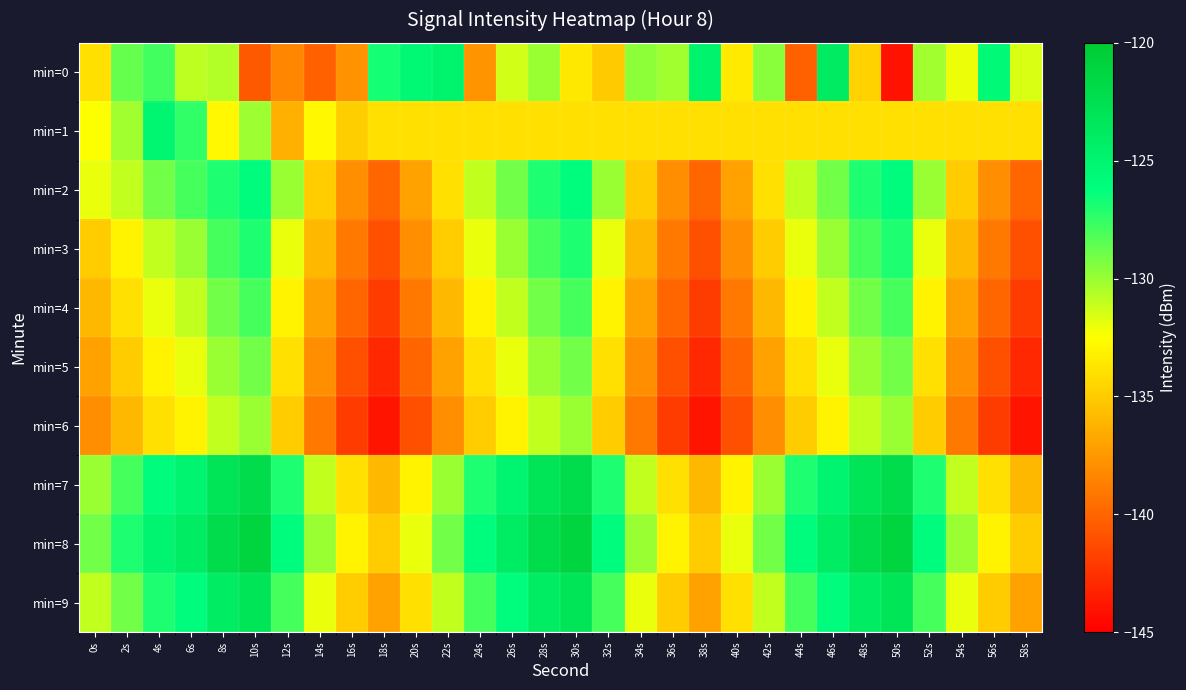

Reading left to right, list all the values displayed in this chart.

min=0: 0s=-134.0	2s=-128.7	4s=-127.9	6s=-130.9	8s=-130.6	10s=-140.6	12s=-138.4	14s=-140.3	16s=-137.8	18s=-126.8	20s=-125.4	22s=-124.9	24s=-137.7	26s=-131.3	28s=-130.0	30s=-133.6	32s=-135.1	34s=-129.7	36s=-130.2	38s=-124.9	40s=-133.5	42s=-129.6	44s=-140.2	46s=-123.8	48s=-134.7	50s=-144.1	52s=-130.2	54s=-132.1	56s=-125.6	58s=-131.6
min=1: 0s=-132.4	2s=-130.2	4s=-125.1	6s=-127.5	8s=-132.9	10s=-130.1	12s=-136.3	14s=-132.8	16s=-134.9	18s=-134.0	20s=-134.0	22s=-134.0	24s=-134.0	26s=-134.0	28s=-134.0	30s=-134.0	32s=-134.0	34s=-134.0	36s=-134.0	38s=-134.0	40s=-134.0	42s=-134.0	44s=-134.0	46s=-134.0	48s=-134.0	50s=-134.0	52s=-134.0	54s=-134.0	56s=-134.0	58s=-134.0
min=2: 0s=-132.0	2s=-131.0	4s=-129.0	6s=-128.0	8s=-127.0	10s=-126.0	12s=-130.0	14s=-135.0	16s=-138.0	18s=-140.0	20s=-137.0	22s=-134.0	24s=-131.0	26s=-129.0	28s=-127.0	30s=-126.0	32s=-130.0	34s=-135.0	36s=-138.0	38s=-140.0	40s=-137.0	42s=-134.0	44s=-131.0	46s=-129.0	48s=-127.0	50s=-126.0	52s=-130.0	54s=-135.0	56s=-138.0	58s=-140.0
min=3: 0s=-135.0	2s=-133.0	4s=-131.0	6s=-130.0	8s=-128.0	10s=-127.0	12s=-132.0	14s=-136.0	16s=-139.0	18s=-141.0	20s=-138.0	22s=-135.0	24s=-132.0	26s=-130.0	28s=-128.0	30s=-127.0	32s=-132.0	34s=-136.0	36s=-139.0	38s=-141.0	40s=-138.0	42s=-135.0	44s=-132.0	46s=-130.0	48s=-128.0	50s=-127.0	52s=-132.0	54s=-136.0	56s=-139.0	58s=-141.0
min=4: 0s=-136.0	2s=-134.0	4s=-132.0	6s=-131.0	8s=-129.0	10s=-128.0	12s=-133.0	14s=-137.0	16s=-140.0	18s=-142.0	20s=-139.0	22s=-136.0	24s=-133.0	26s=-131.0	28s=-129.0	30s=-128.0	32s=-133.0	34s=-137.0	36s=-140.0	38s=-142.0	40s=-139.0	42s=-136.0	44s=-133.0	46s=-131.0	48s=-129.0	50s=-128.0	52s=-133.0	54s=-137.0	56s=-140.0	58s=-142.0
min=5: 0s=-137.0	2s=-135.0	4s=-133.0	6s=-132.0	8s=-130.0	10s=-129.0	12s=-134.0	14s=-138.0	16s=-141.0	18s=-143.0	20s=-140.0	22s=-137.0	24s=-134.0	26s=-132.0	28s=-130.0	30s=-129.0	32s=-134.0	34s=-138.0	36s=-141.0	38s=-143.0	40s=-140.0	42s=-137.0	44s=-134.0	46s=-132.0	48s=-130.0	50s=-129.0	52s=-134.0	54s=-138.0	56s=-141.0	58s=-143.0
min=6: 0s=-138.0	2s=-136.0	4s=-134.0	6s=-133.0	8s=-131.0	10s=-130.0	12s=-135.0	14s=-139.0	16s=-142.0	18s=-144.0	20s=-141.0	22s=-138.0	24s=-135.0	26s=-133.0	28s=-131.0	30s=-130.0	32s=-135.0	34s=-139.0	36s=-142.0	38s=-144.0	40s=-141.0	42s=-138.0	44s=-135.0	46s=-133.0	48s=-131.0	50s=-130.0	52s=-135.0	54s=-139.0	56s=-142.0	58s=-144.0
min=7: 0s=-130.0	2s=-128.0	4s=-126.0	6s=-125.0	8s=-123.0	10s=-122.0	12s=-127.0	14s=-131.0	16s=-134.0	18s=-136.0	20s=-133.0	22s=-130.0	24s=-127.0	26s=-125.0	28s=-123.0	30s=-122.0	32s=-127.0	34s=-131.0	36s=-134.0	38s=-136.0	40s=-133.0	42s=-130.0	44s=-127.0	46s=-125.0	48s=-123.0	50s=-122.0	52s=-127.0	54s=-131.0	56s=-134.0	58s=-136.0
min=8: 0s=-129.0	2s=-127.0	4s=-125.0	6s=-124.0	8s=-122.0	10s=-121.0	12s=-126.0	14s=-130.0	16s=-133.0	18s=-135.0	20s=-132.0	22s=-129.0	24s=-126.0	26s=-124.0	28s=-122.0	30s=-121.0	32s=-126.0	34s=-130.0	36s=-133.0	38s=-135.0	40s=-132.0	42s=-129.0	44s=-126.0	46s=-124.0	48s=-122.0	50s=-121.0	52s=-126.0	54s=-130.0	56s=-133.0	58s=-135.0
min=9: 0s=-131.0	2s=-129.0	4s=-127.0	6s=-126.0	8s=-124.0	10s=-123.0	12s=-128.0	14s=-132.0	16s=-135.0	18s=-137.0	20s=-134.0	22s=-131.0	24s=-128.0	26s=-126.0	28s=-124.0	30s=-123.0	32s=-128.0	34s=-132.0	36s=-135.0	38s=-137.0	40s=-134.0	42s=-131.0	44s=-128.0	46s=-126.0	48s=-124.0	50s=-123.0	52s=-128.0	54s=-132.0	56s=-135.0	58s=-137.0